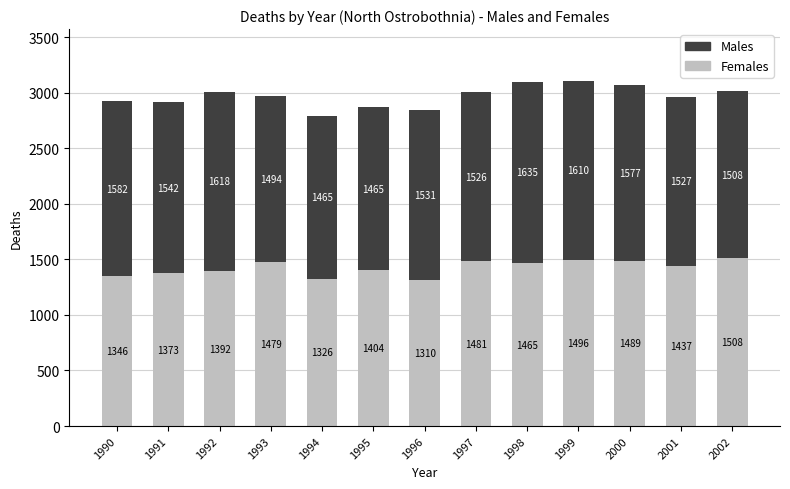

Reading right to left, transcribe the values for Females.

2002=1508	2001=1437	2000=1489	1999=1496	1998=1465	1997=1481	1996=1310	1995=1404	1994=1326	1993=1479	1992=1392	1991=1373	1990=1346